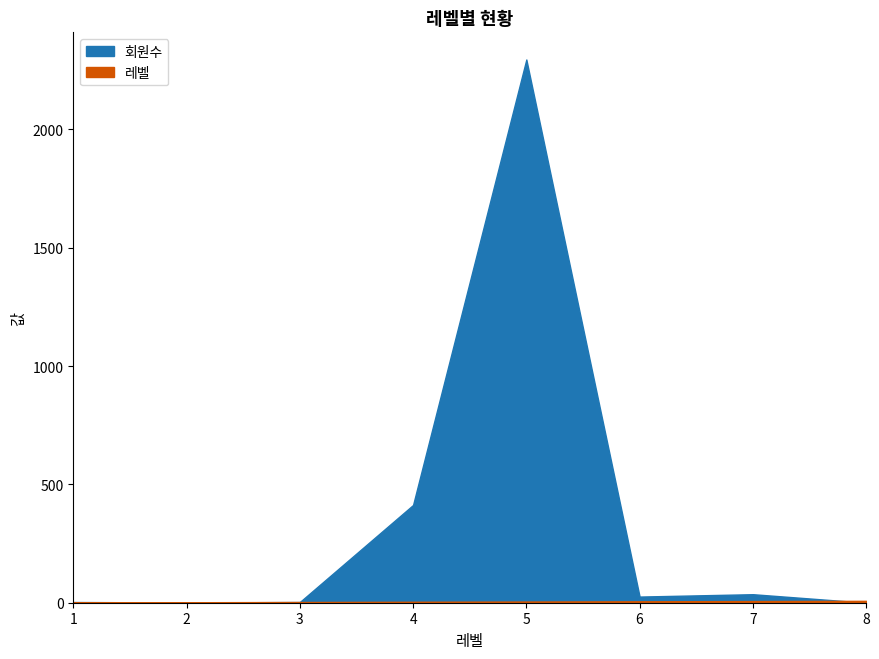

Reading left to right, transcribe all the data shown in this chart.

회원수: 3	1	3	413	2295	26	36	0
레벨: 1	2	3	4	5	6	7	8